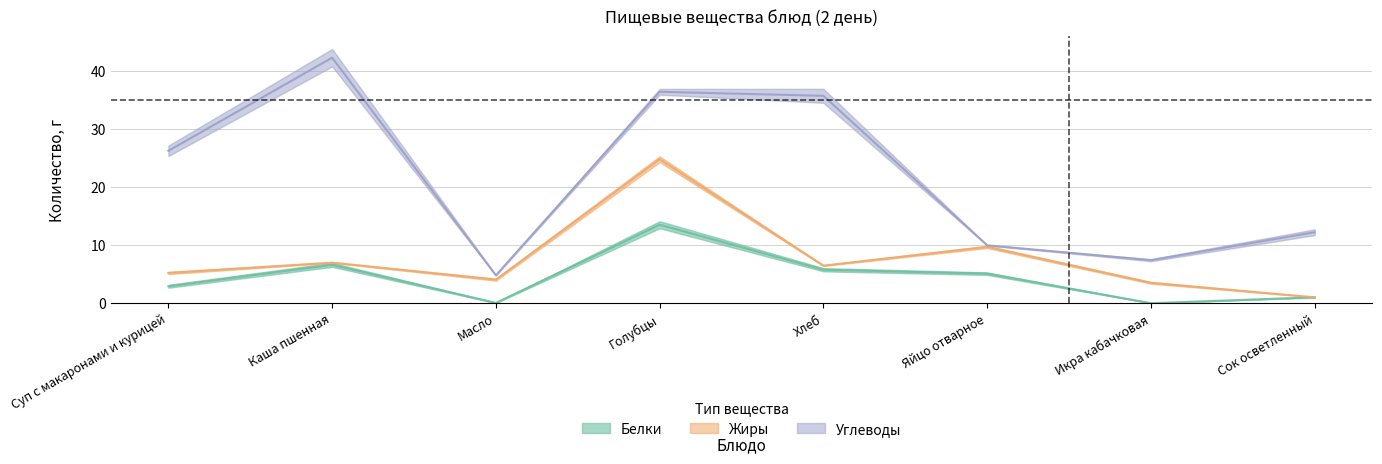

What is the difference between the Белки values at Сок осветленный and Каша пшенная?

5.6